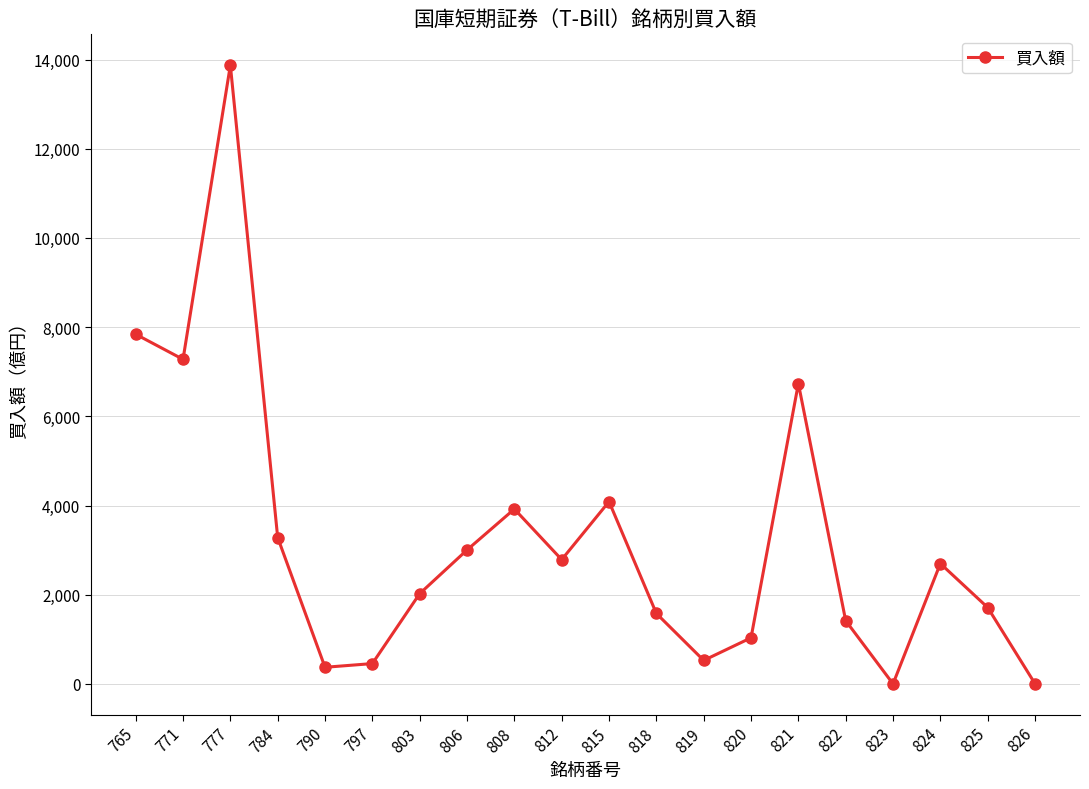

What is the sum of all values?

64625